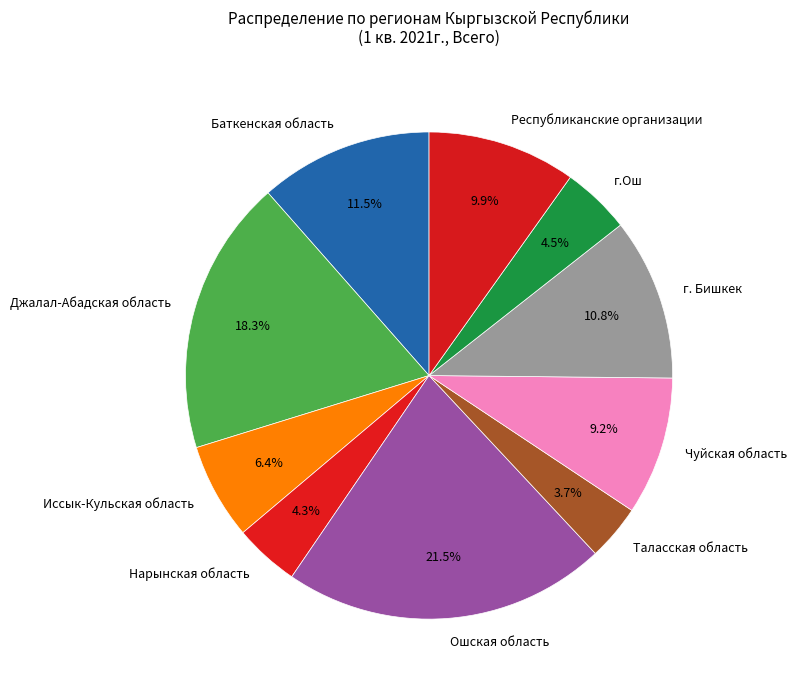

Which slice is the largest?

Ошская область